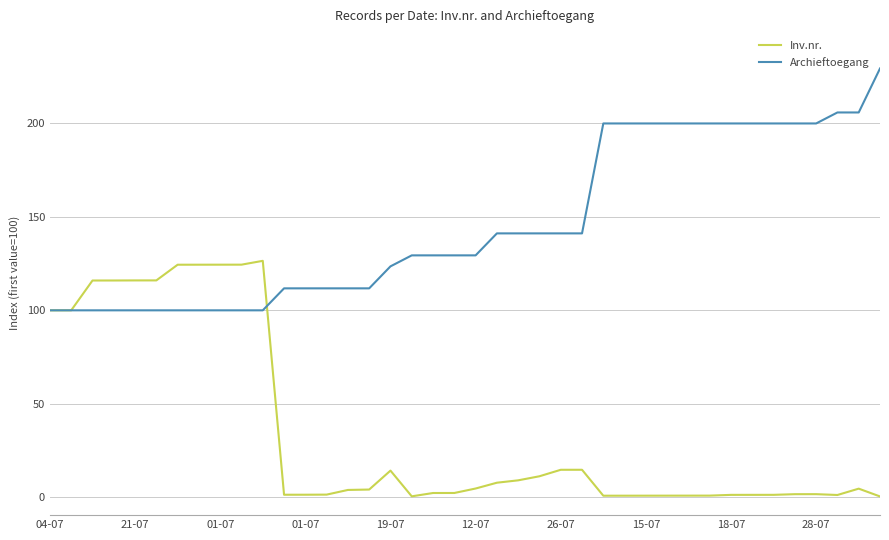

Which series has the largest total across all categories?

Archieftoegang